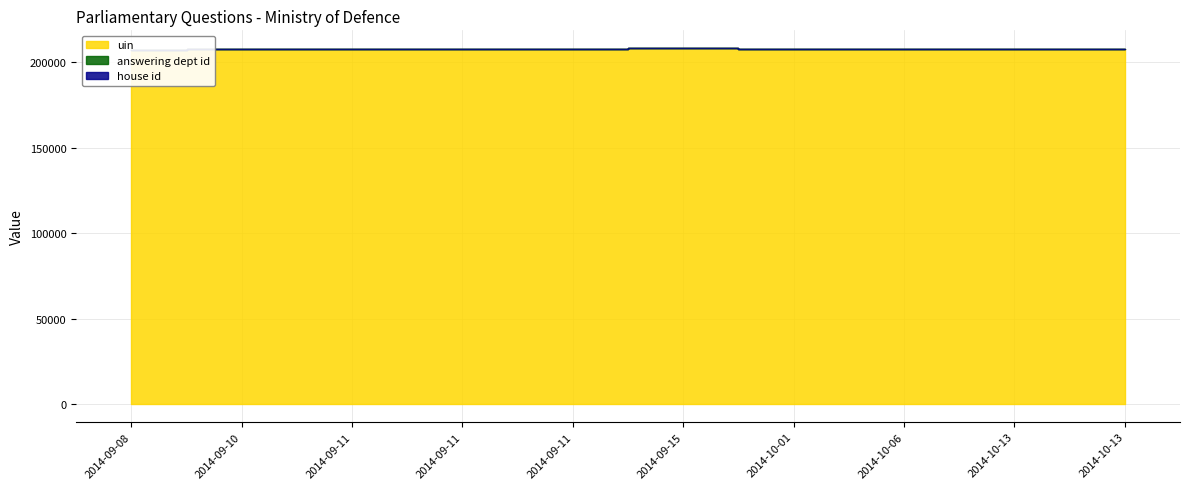

Is it true that house id equals 2 at 2014-09-10?

False